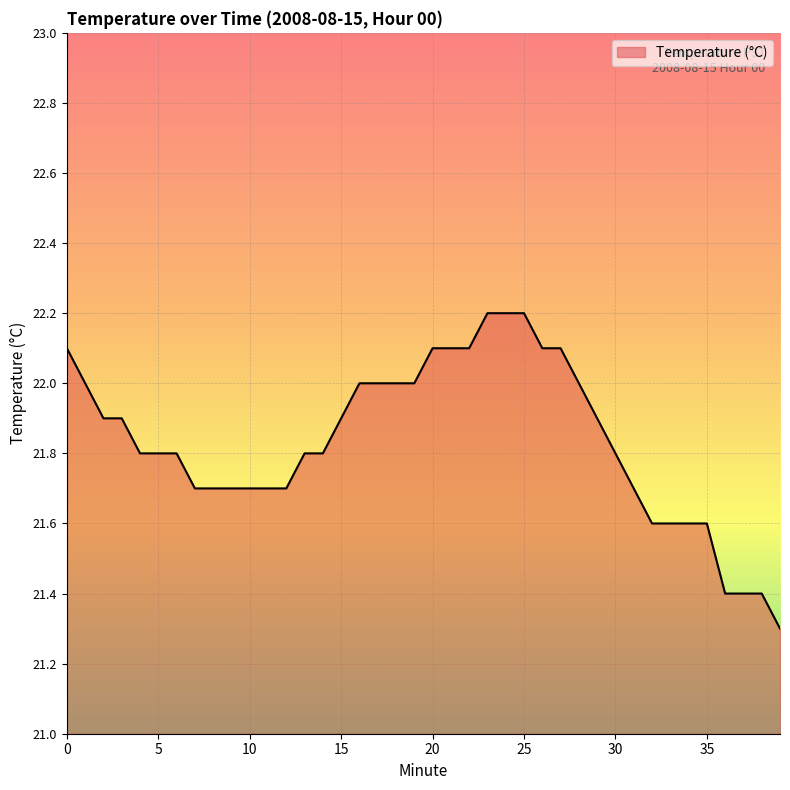

What is the difference between the maximum and minimum values?

0.9